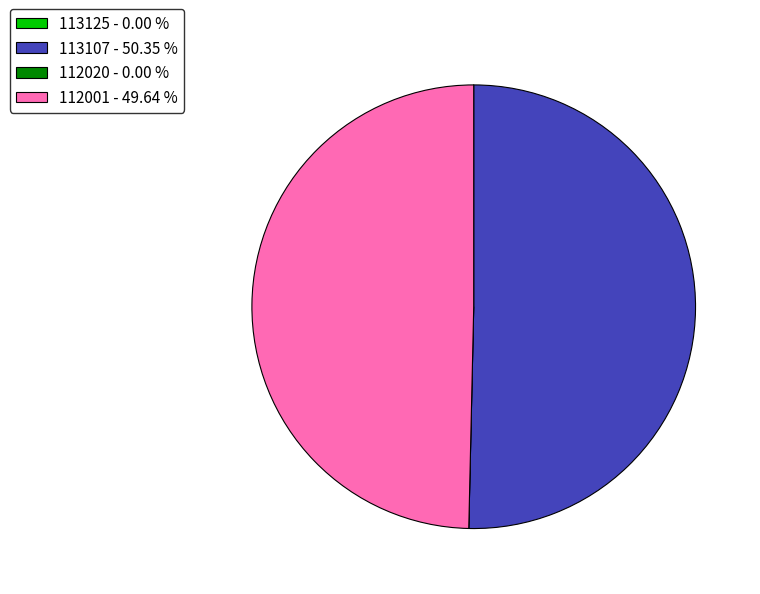

Is it true that 112001 is 59% of the pie?

False